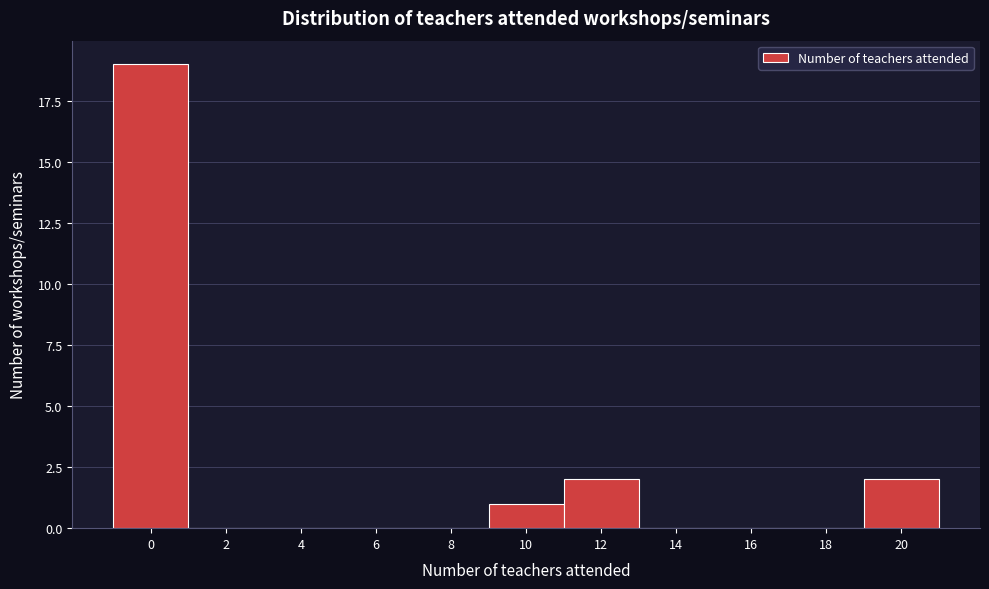

Reading left to right, extract all data points from this chart.

0=19	2=0	4=0	6=0	8=0	10=1	12=2	14=0	16=0	18=0	20=2